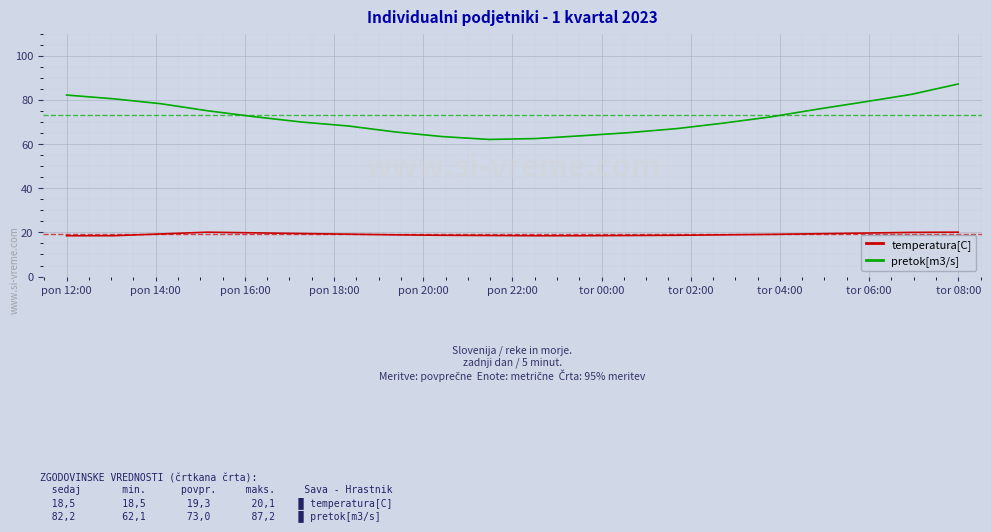

What is the maximum value shown in the chart?

87.2